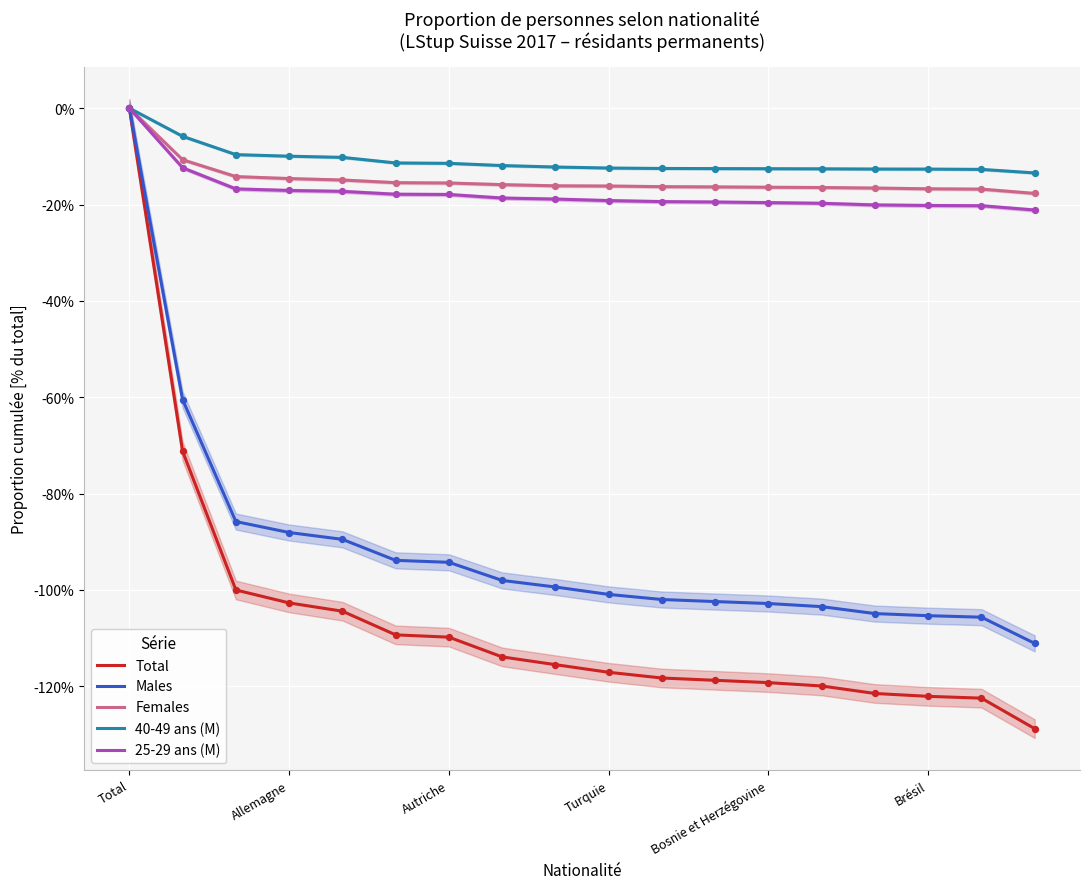

Which series contains the highest Y value?

Total